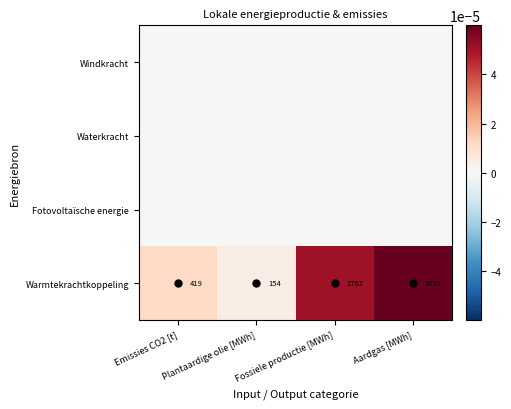

What is the average value of the Warmtekrachtkoppeling series?

1102